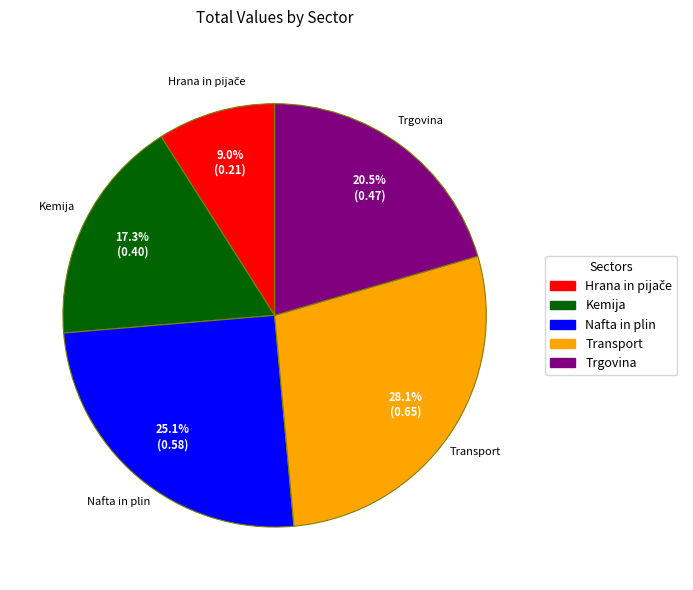

Do Kemija and Transport together represent more than half of the pie?

No